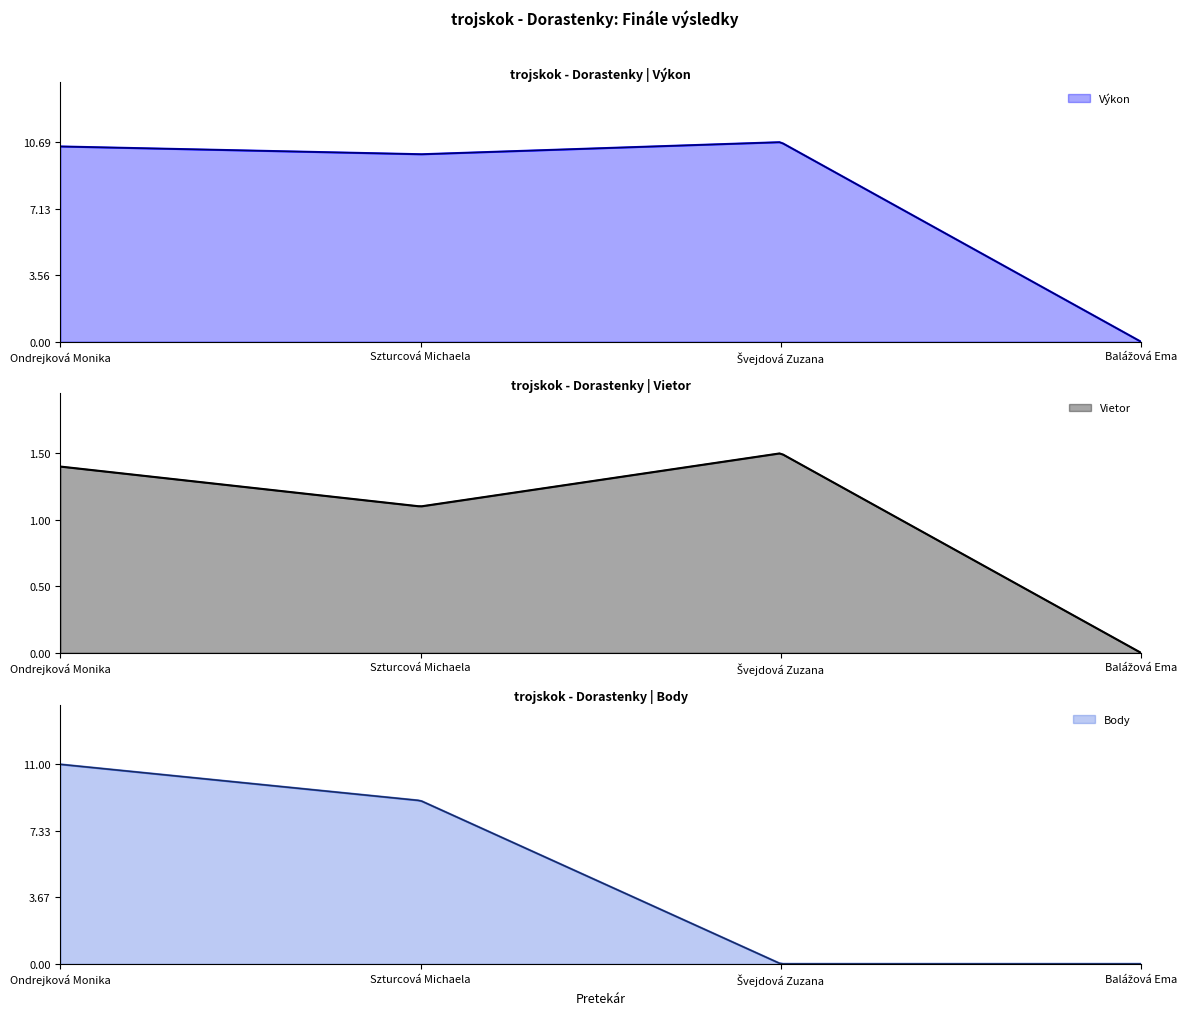

Reading right to left, transcribe all the data shown in this chart.

Výkon: 0.0	10.7	10.0	10.5
Vietor: 0.0	1.5	1.1	1.4
Body: 0.0	0.0	9.0	11.0